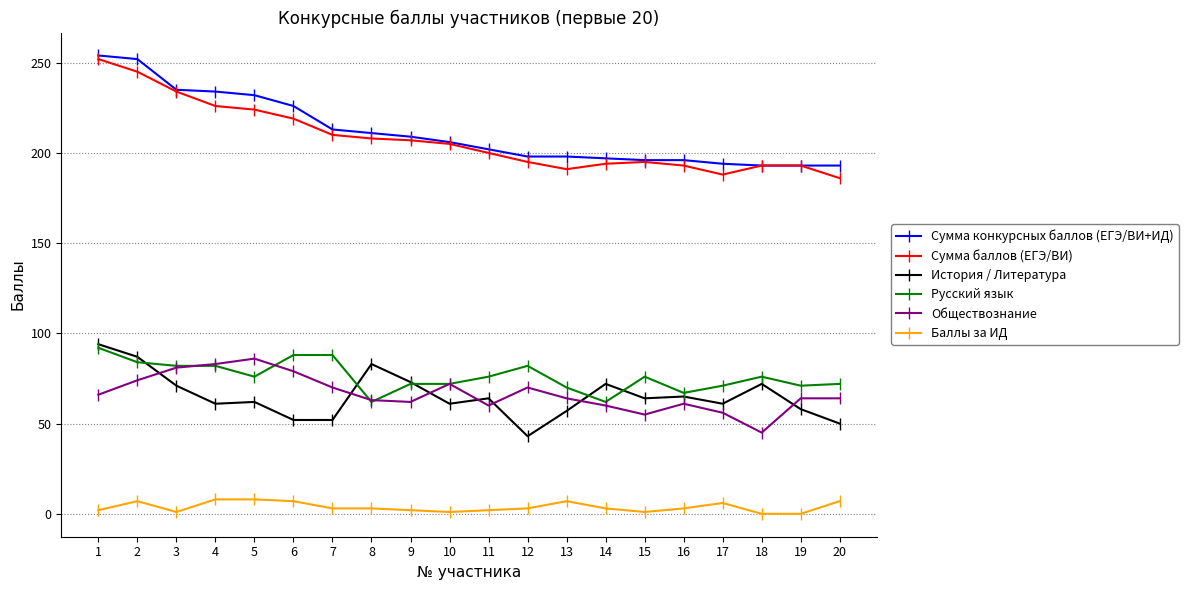

What is the value of the Сумма конкурсных баллов (ЕГЭ/ВИ+ИД) point at the 17th from the left?

194